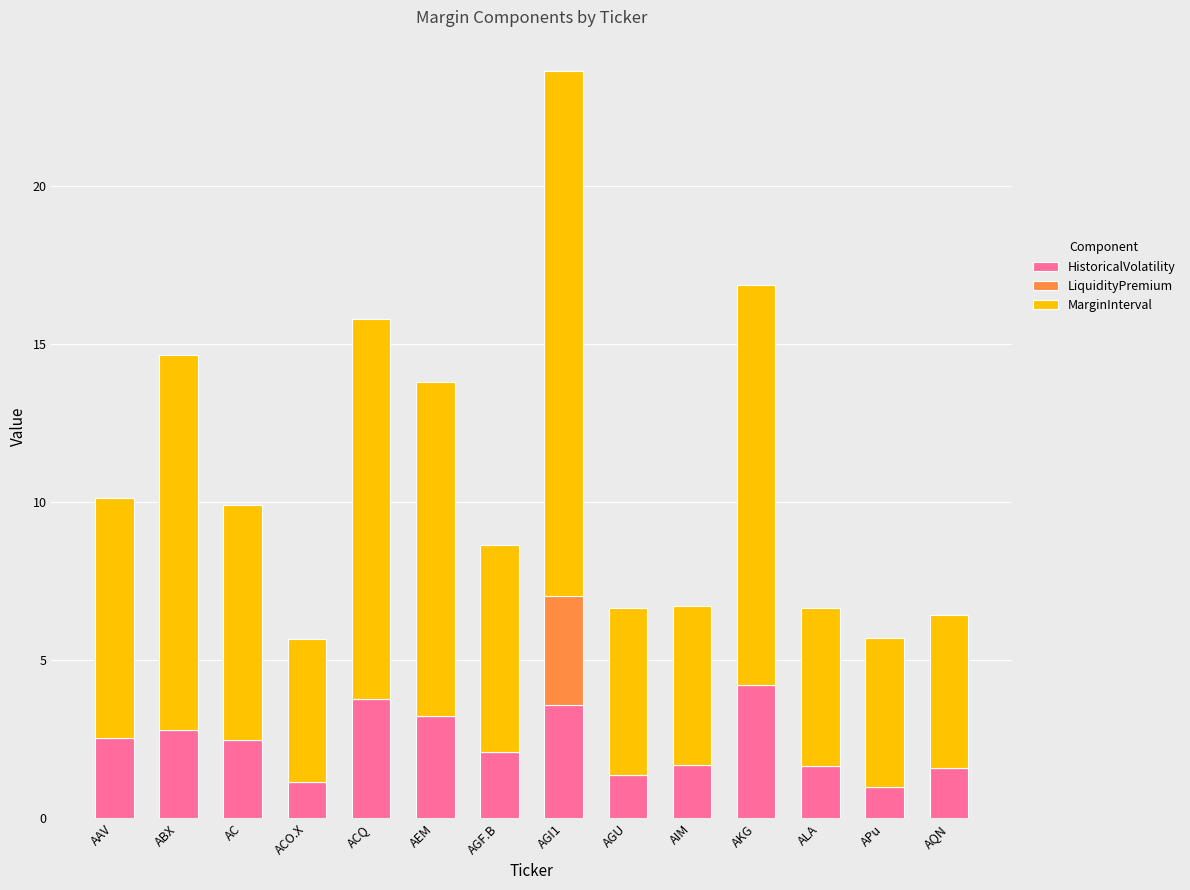

The value of HistoricalVolatility at AGI1 is 3.6. True or false?

True